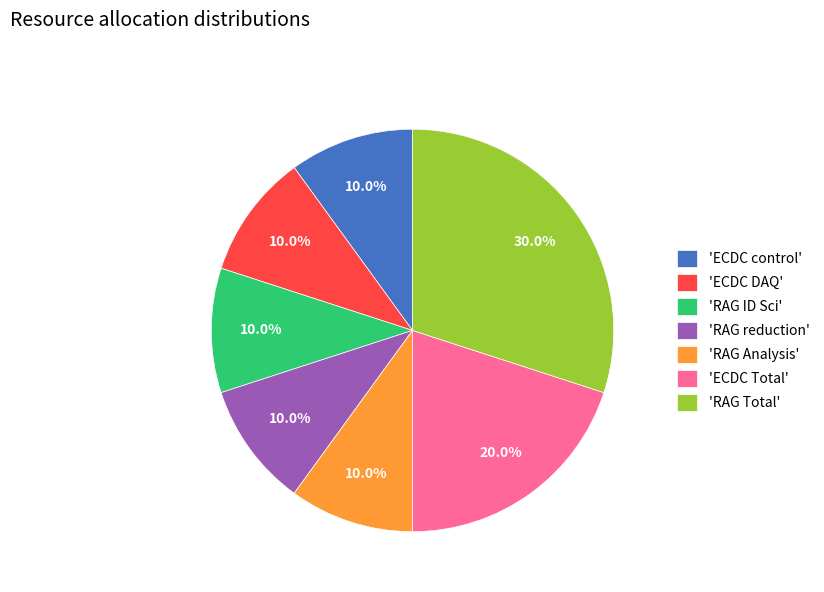

Which slice is the largest?

'RAG Total'